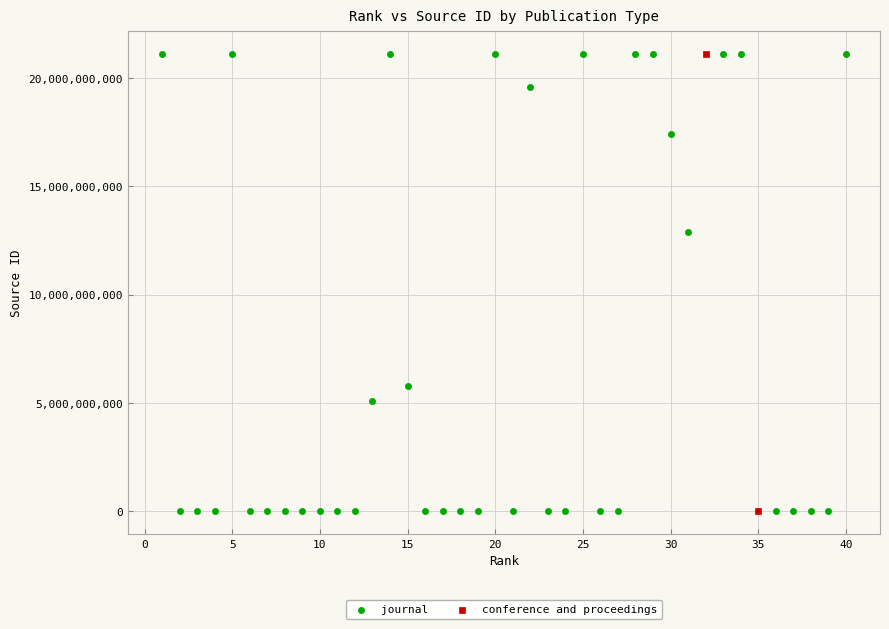

What are all the series names shown in the legend?

journal, conference and proceedings